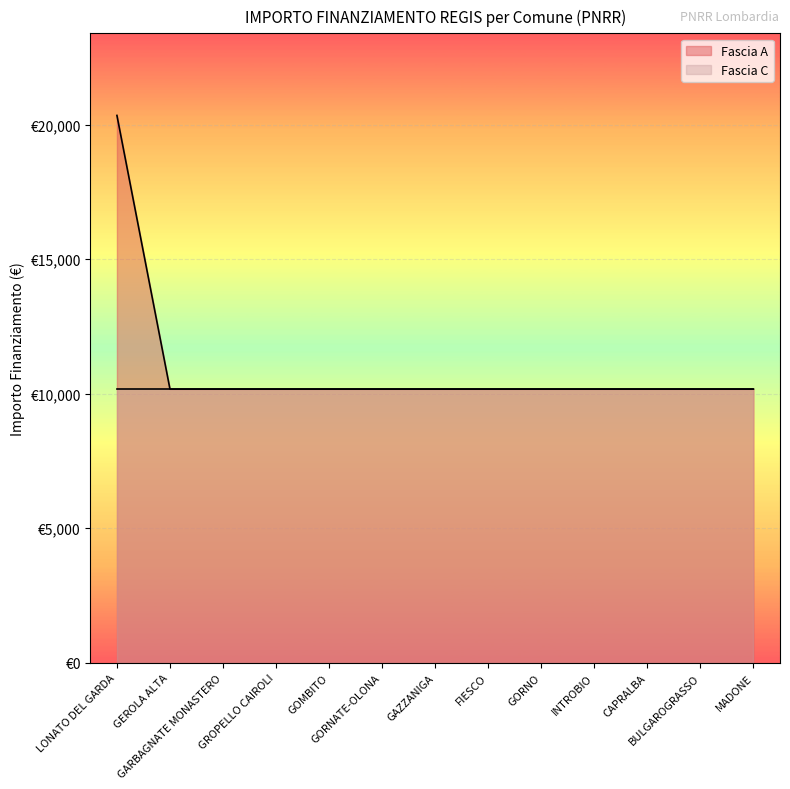

Count the number of values greater than 10172.

1